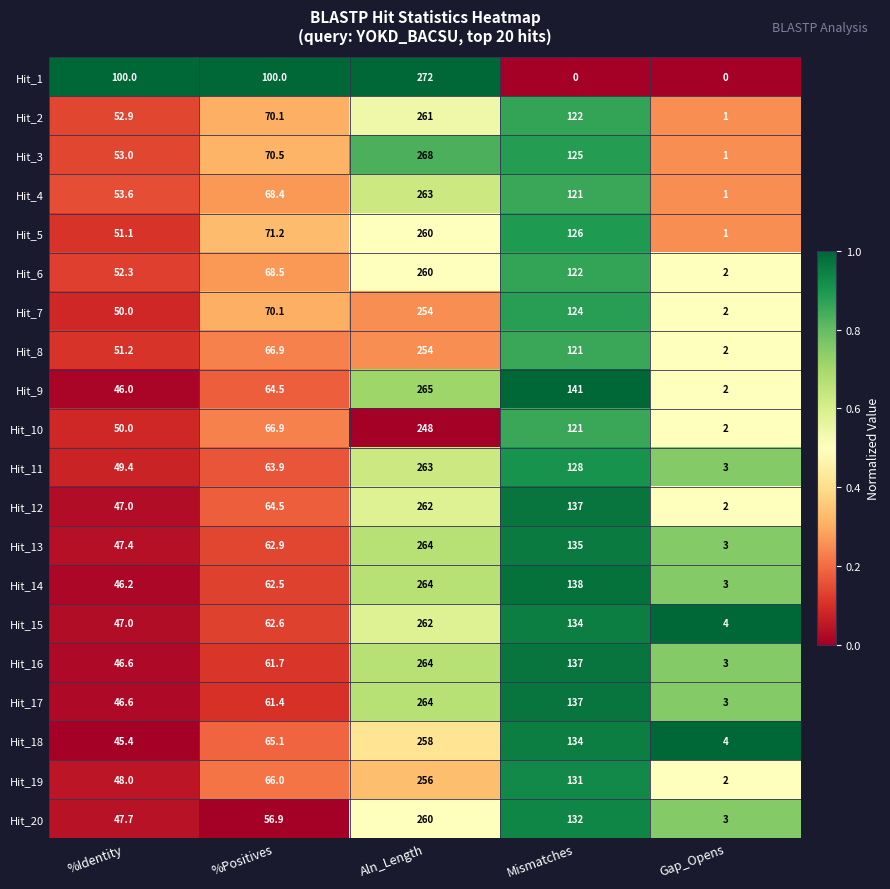

Which category has the highest value in the Hit_11 series?

Aln_Length